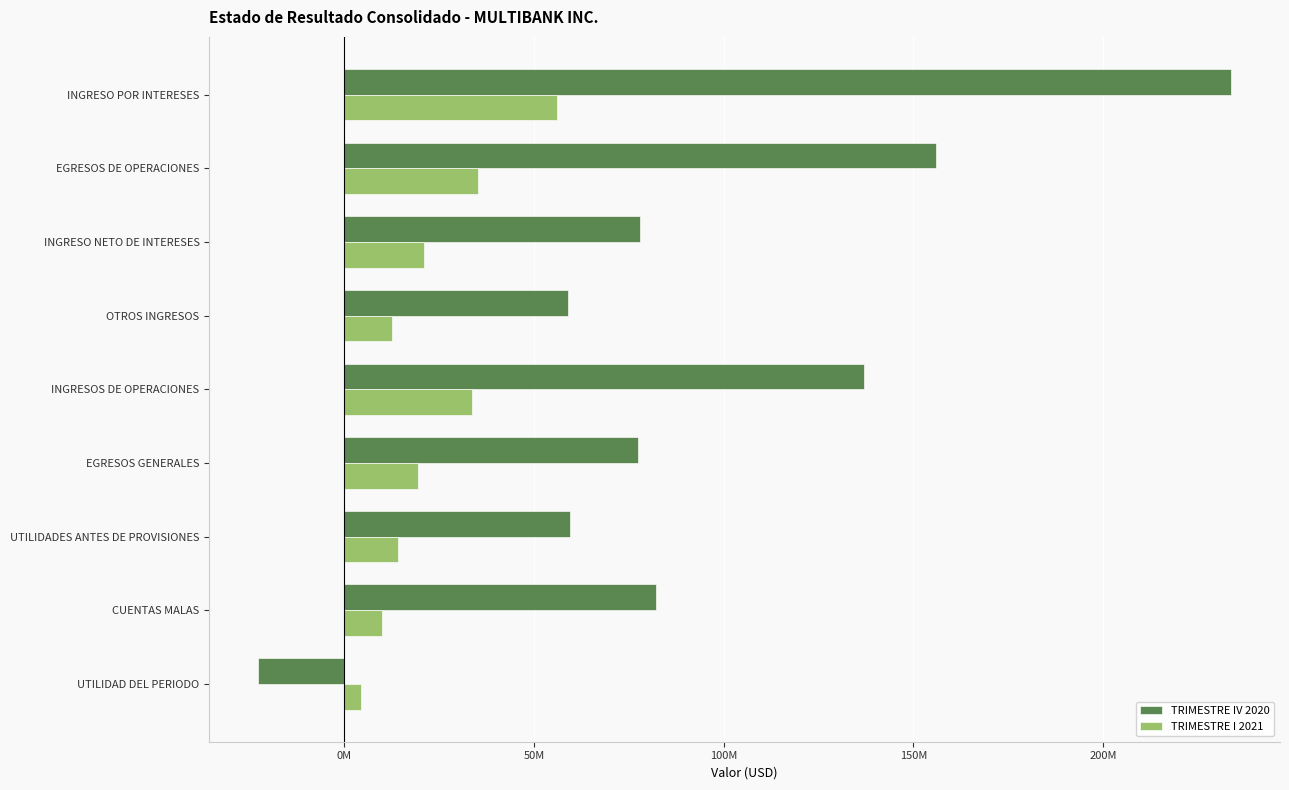

What are all the series names shown in the legend?

TRIMESTRE IV 2020, TRIMESTRE I 2021